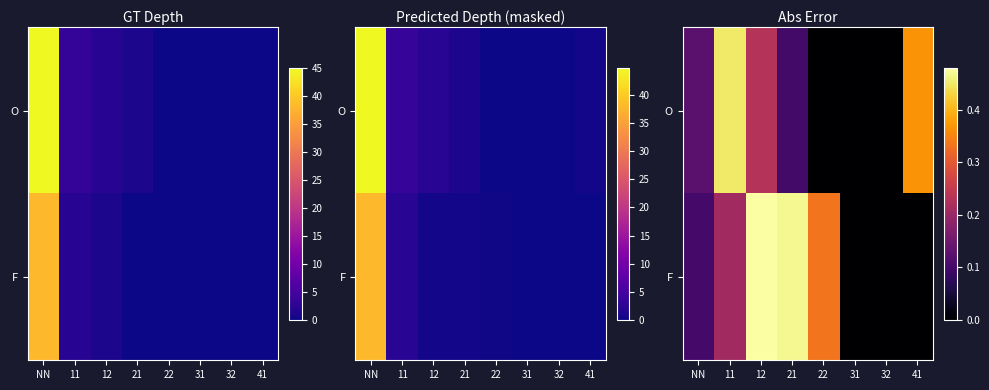

How many positive values does the F series have?

5